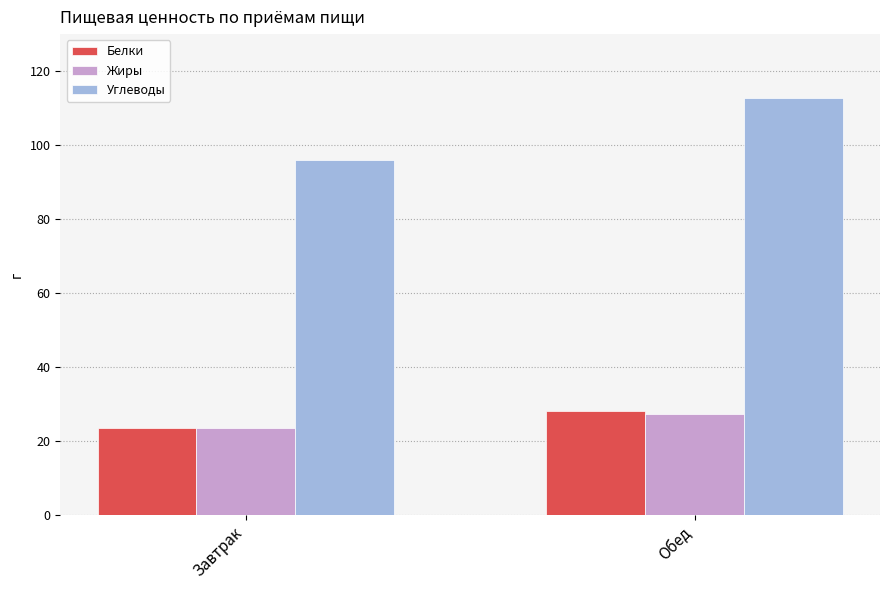

What is the label of the 1st bar from the left?

Завтрак